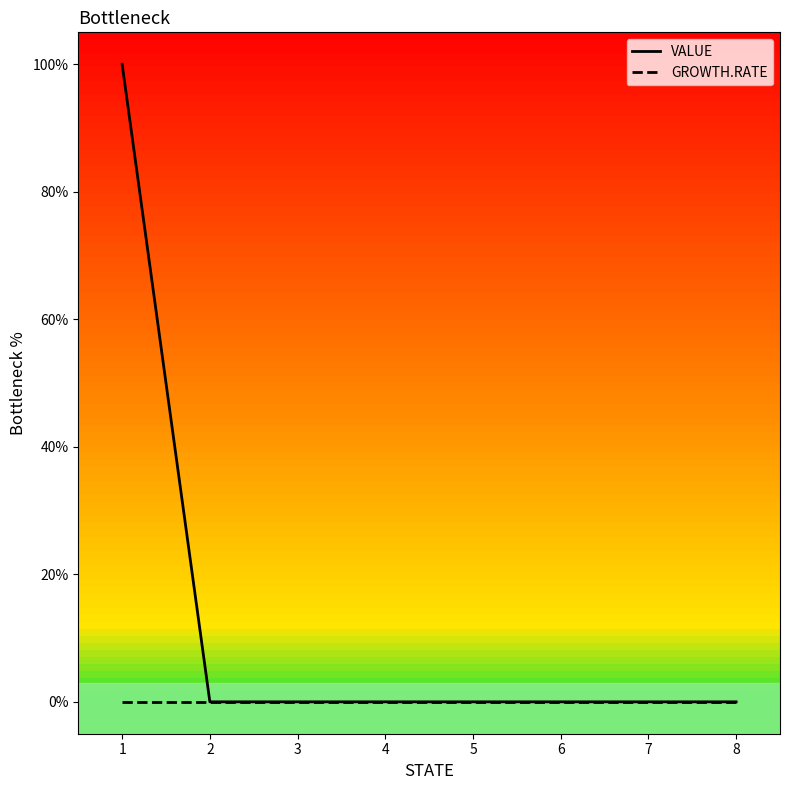

The value of GROWTH.RATE at 6 is 0. True or false?

True